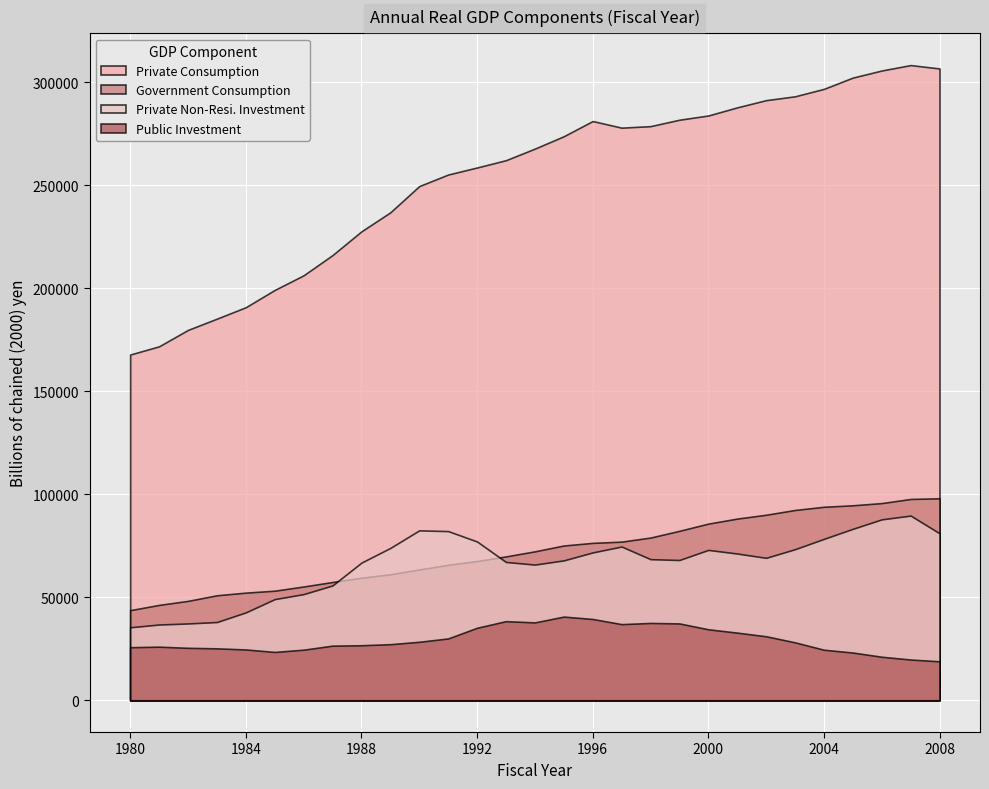

At which label does Private Non-Resi. Investment reach its minimum?

1980